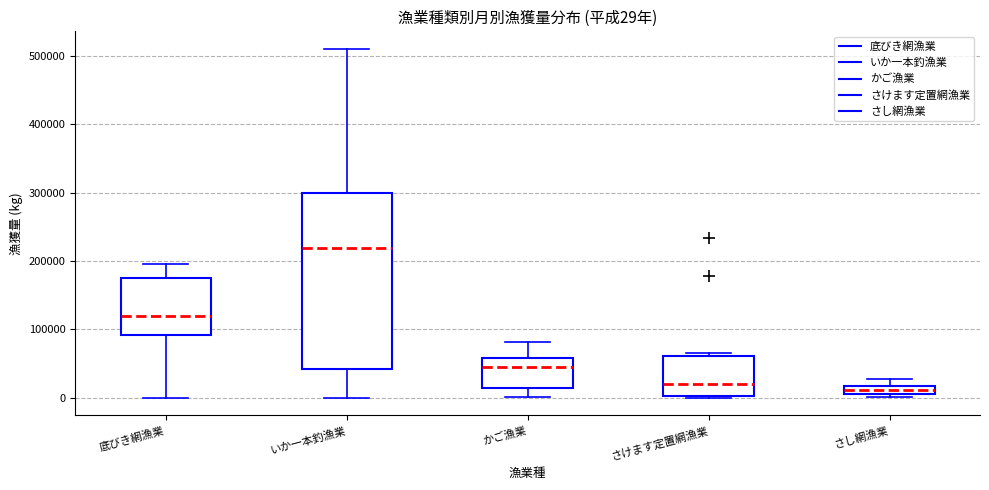

Which box has the highest median line?

いか一本釣漁業